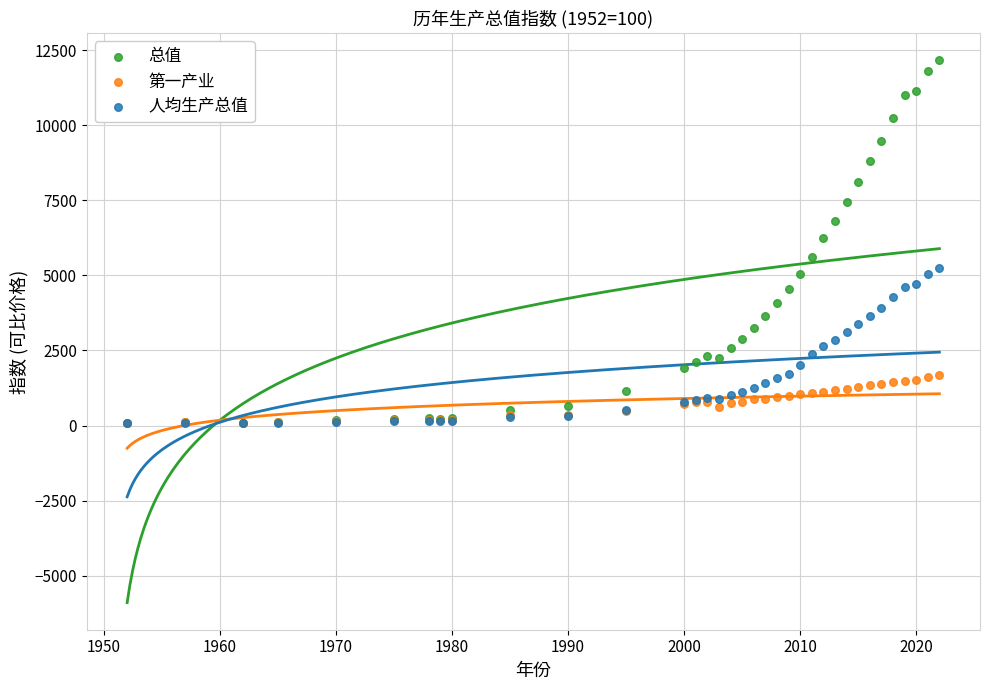

What are all the series names shown in the legend?

总值, 第一产业, 人均生产总值